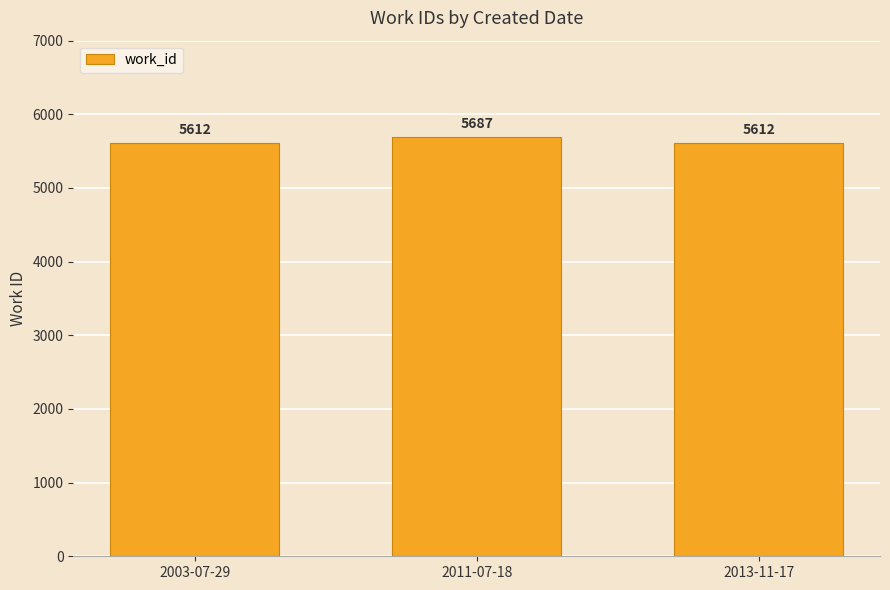

The value at 2011-07-18 is 5687. True or false?

True